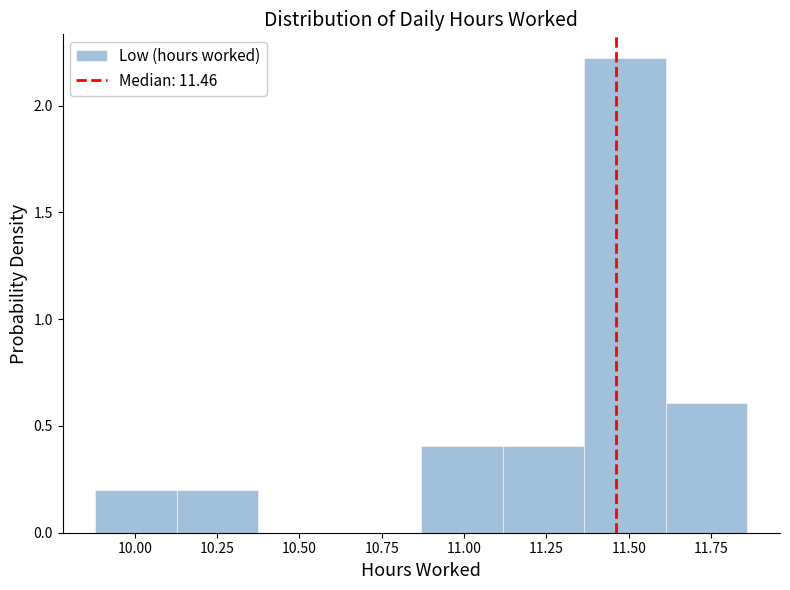

How tall is the bar that spans 9.90 to 10.15 on the x-axis? Neither the bar edges nor the heights are printed on the chart, so give them approximately, as read against the axes.

0.2